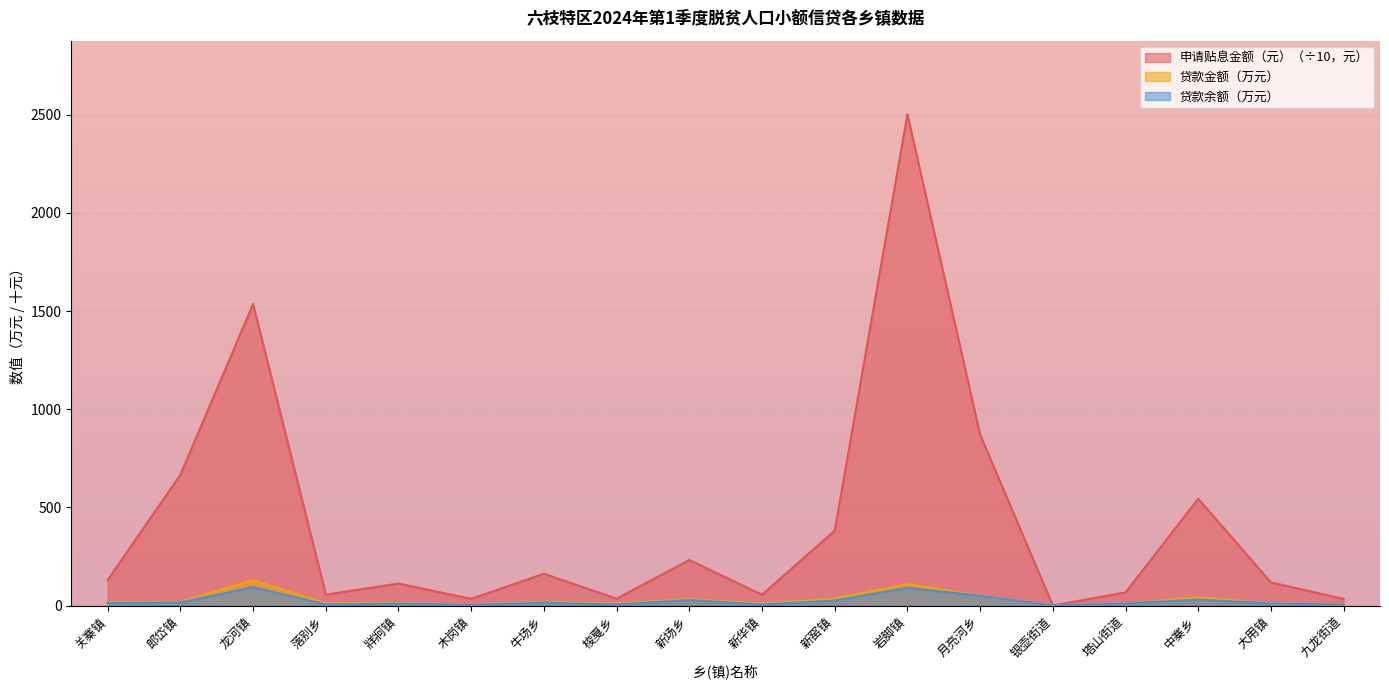

How many lines are shown in the chart?

3